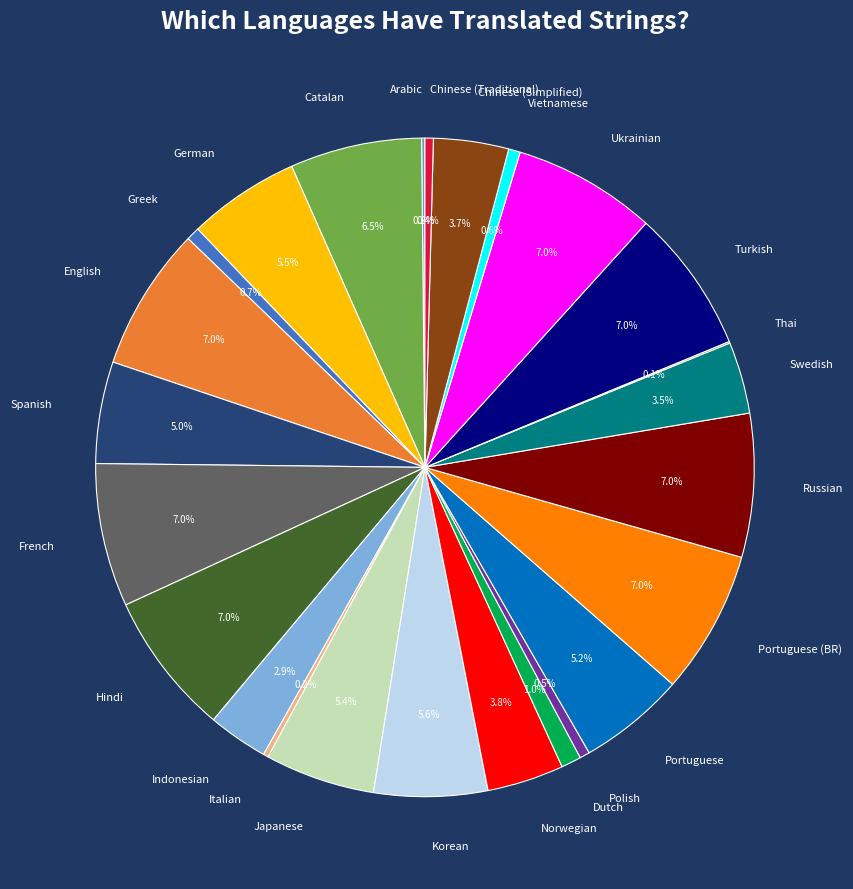

Is Greek the majority of the pie?

No